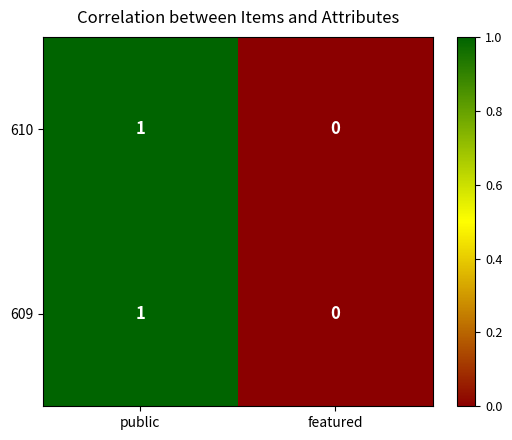

What is the total value across all series at public?

2